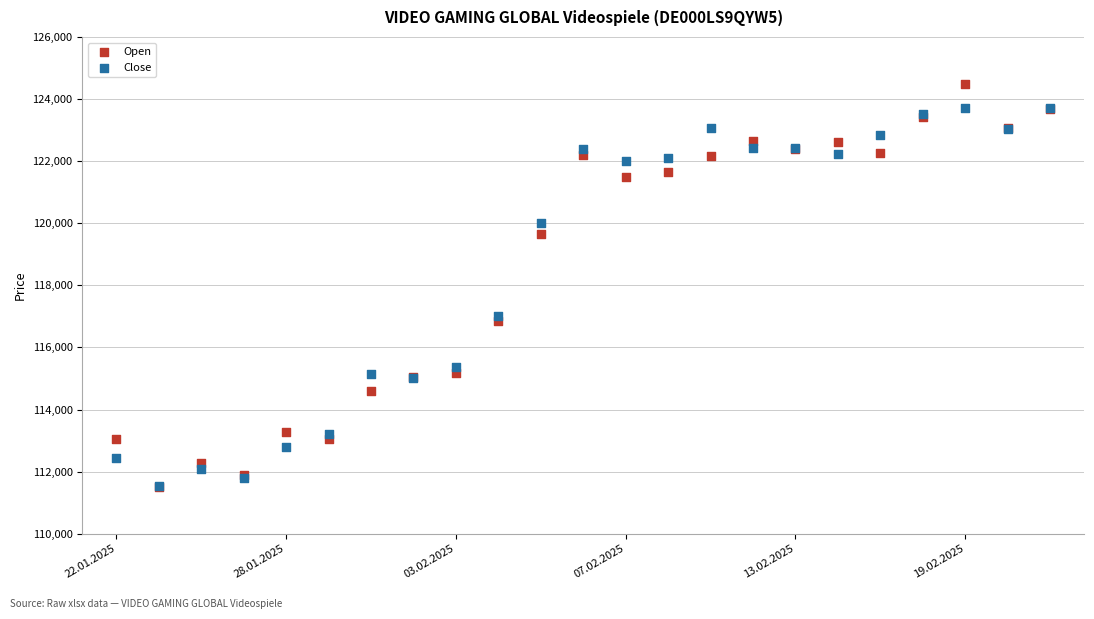

What are all the series names shown in the legend?

Open, Close